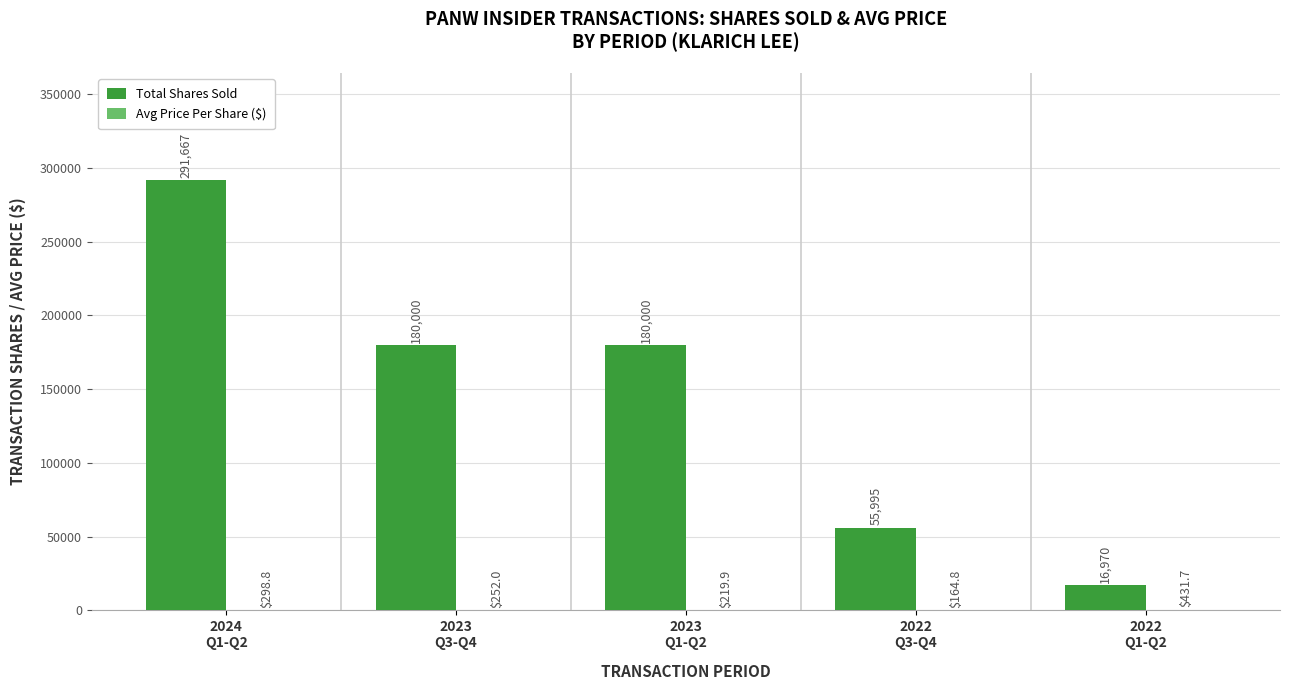

Which series has the largest total across all categories?

Total Shares Sold